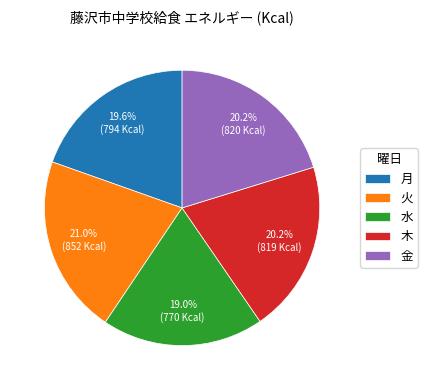

How much of the chart is everything except 月?

80.4%